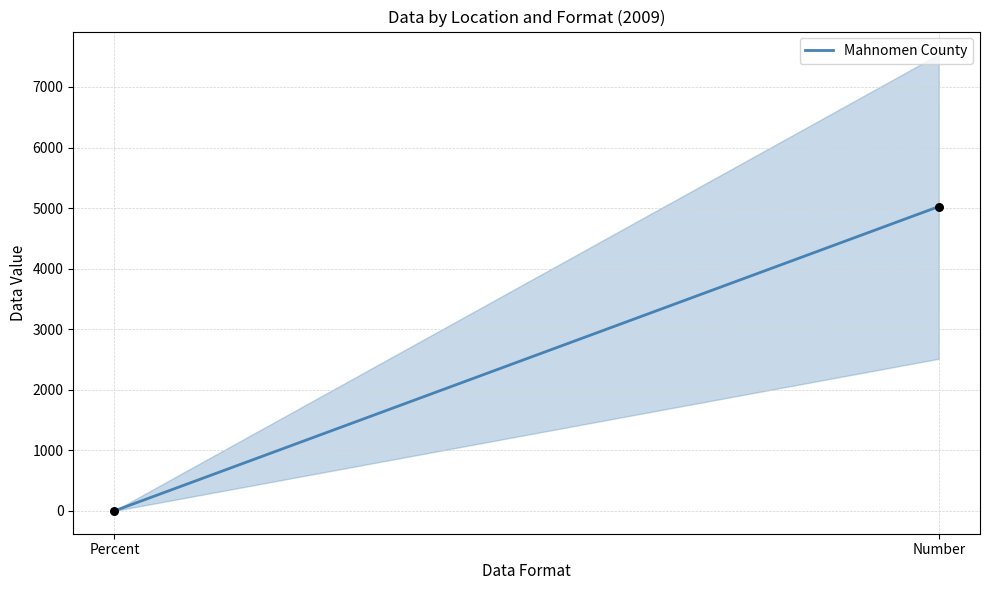

What is the range of Y values (max minus min)?

5024